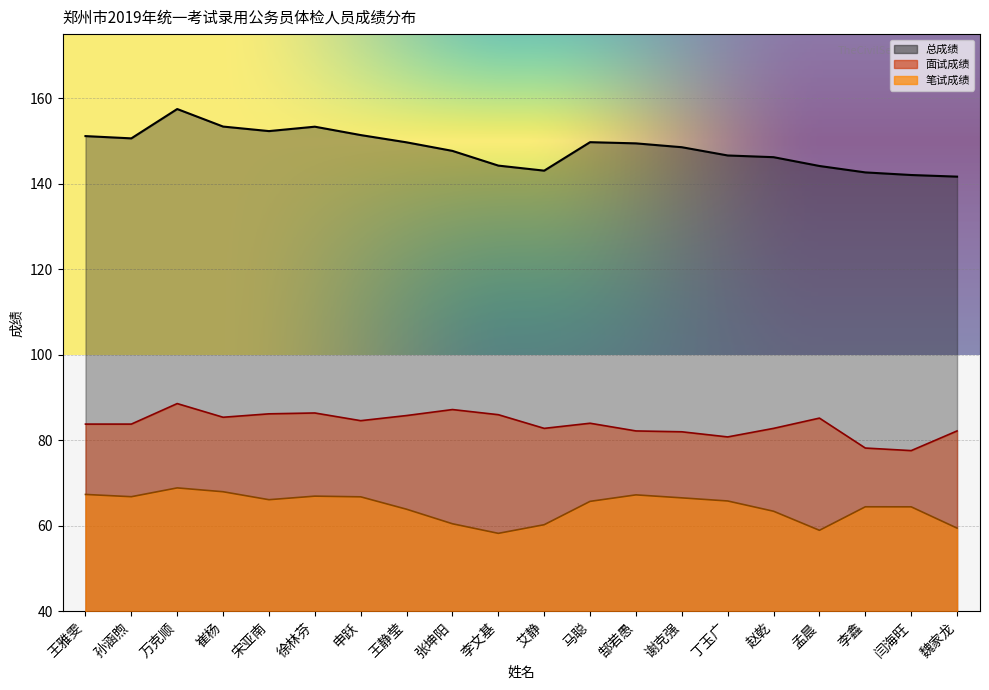

What is the difference between the second highest and minimum values in the 面试成绩 series?

9.6